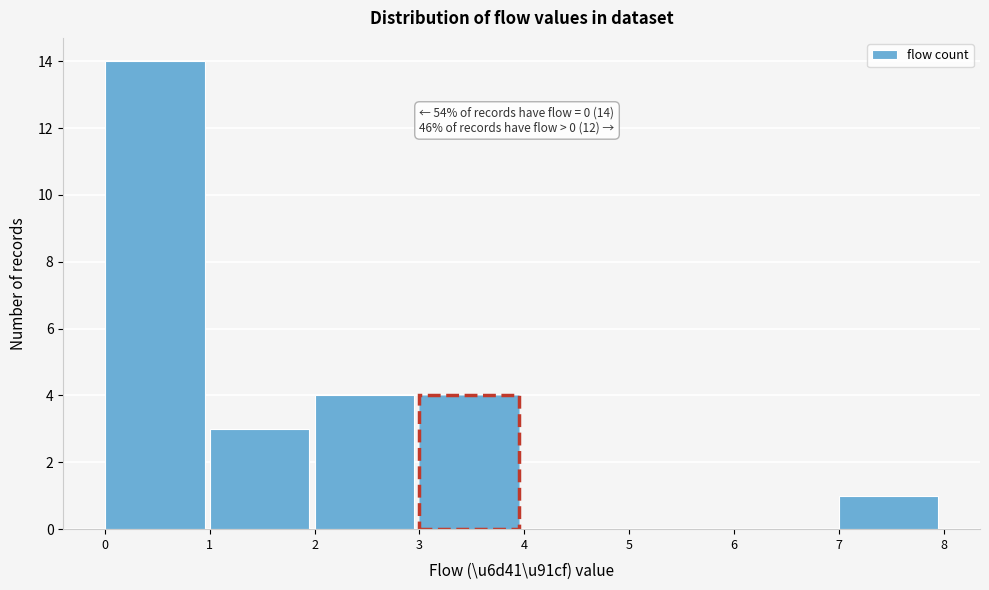

Over which range of the x-axis is the bar tallest?

0 to 1